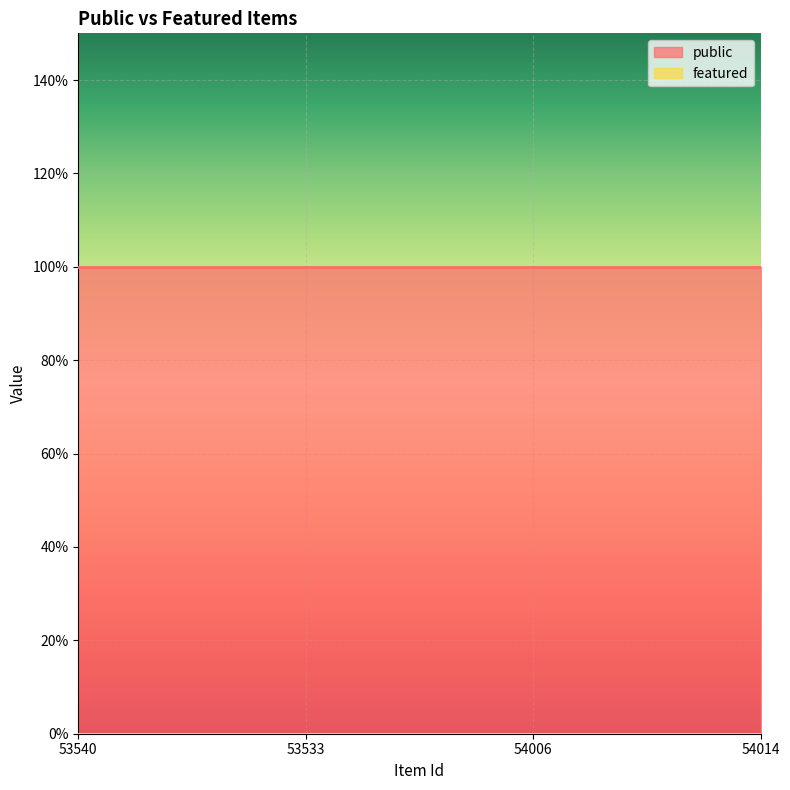

Which series has the largest total across all categories?

public